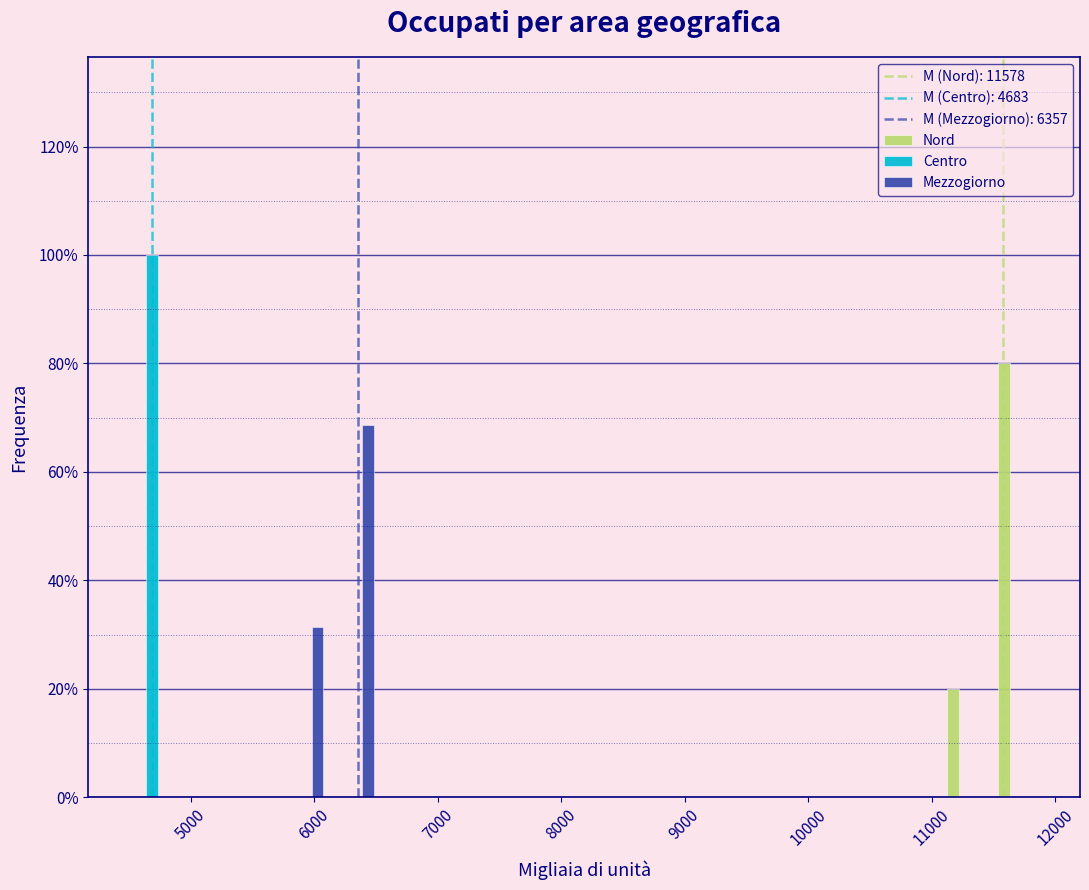

In the Nord series, which range on the x-axis has the tallest bar?

11500 to 11900